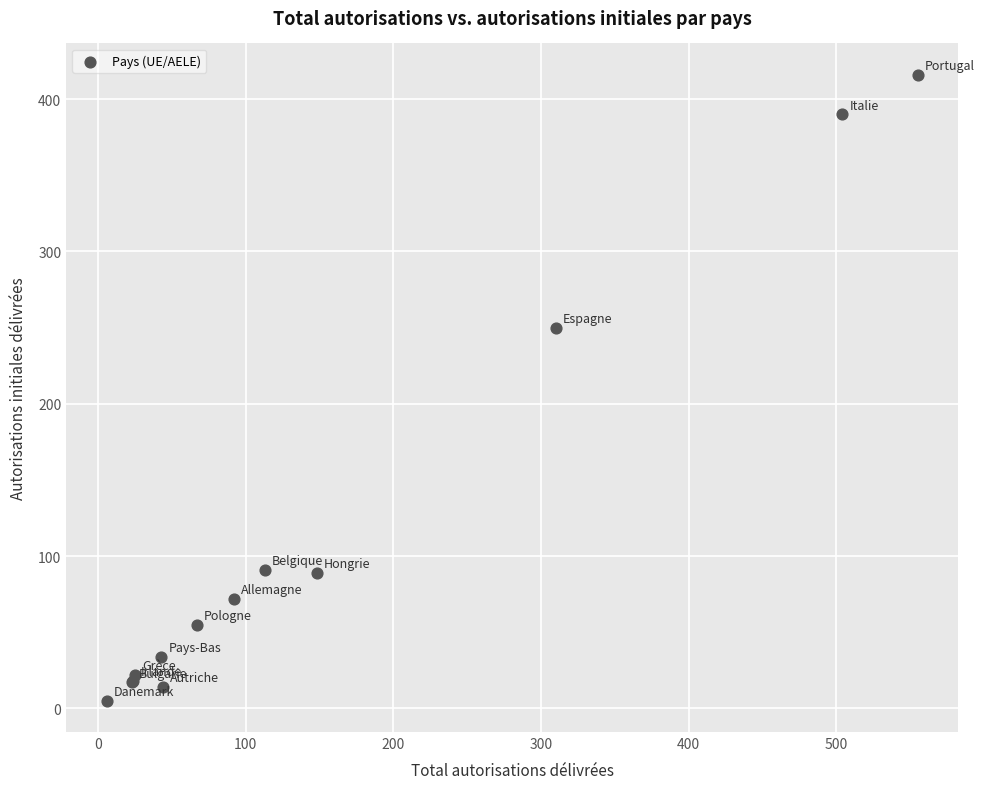

What Y value in the scatter plot is closest to 210?

250